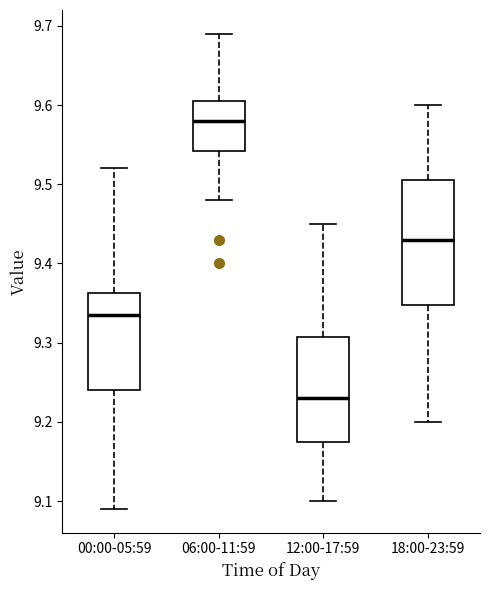

Which box is the tallest, from its lower edge to its upper edge?

18:00-23:59